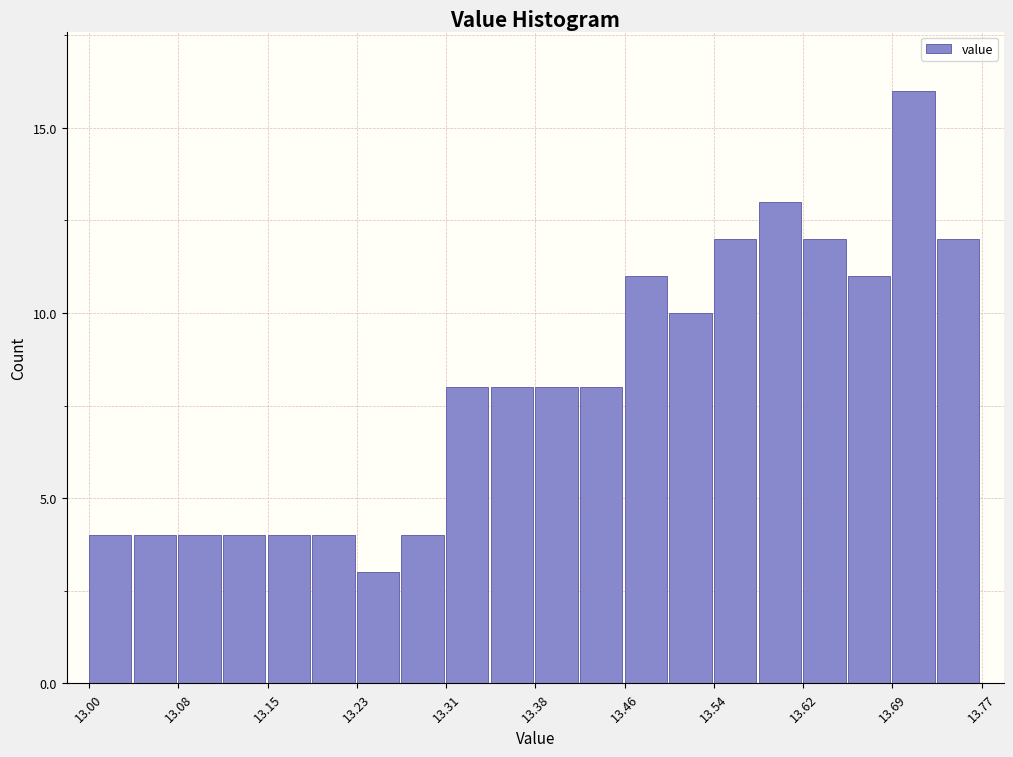

Read against the x-axis, roughly where is the centre of the tallest bar?

13.71